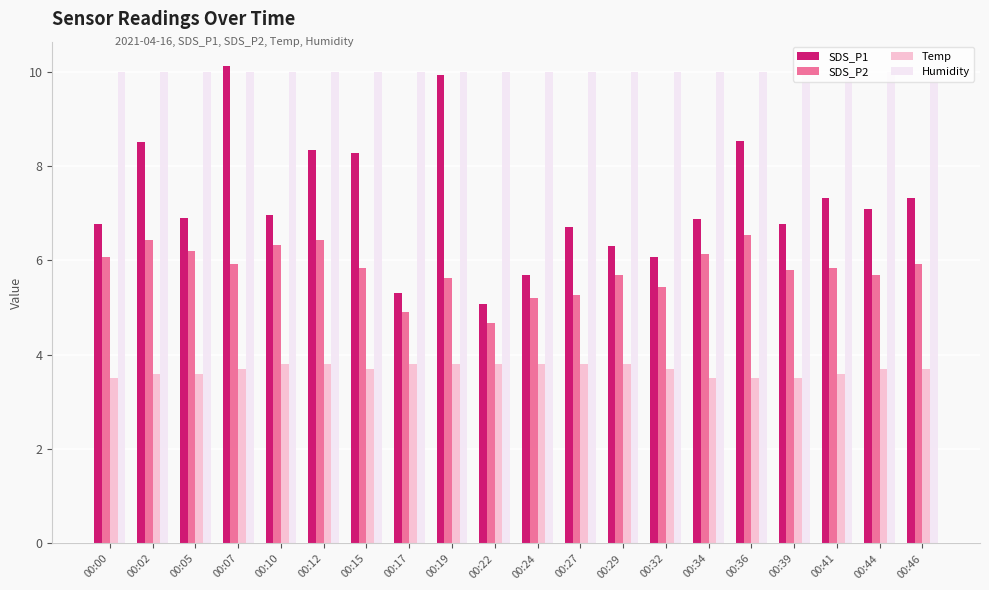

Which series has the largest range (max minus min)?

SDS_P1